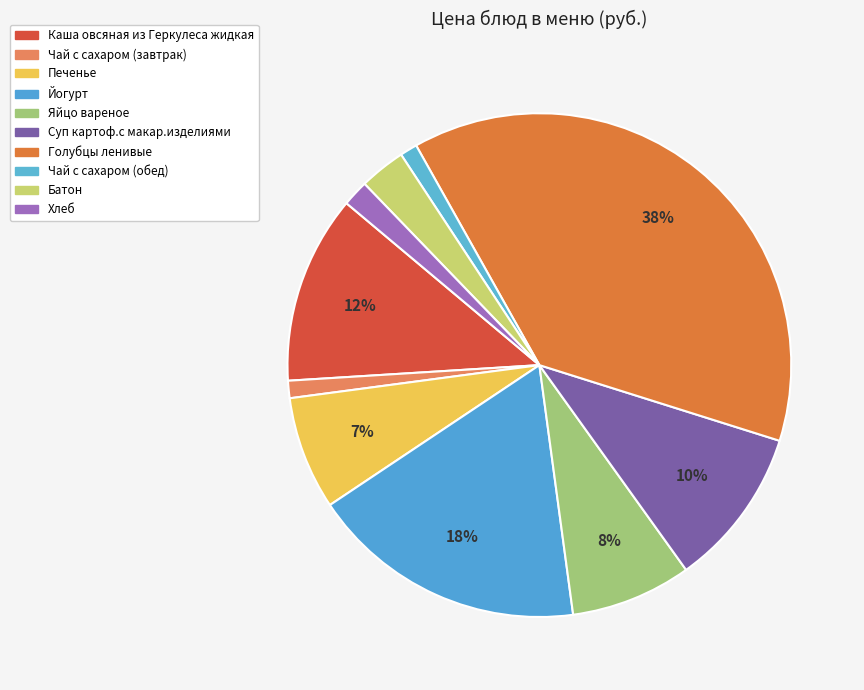

What is the total percentage of Чай с сахаром (завтрак) and Чай с сахаром (обед)?

2.2%